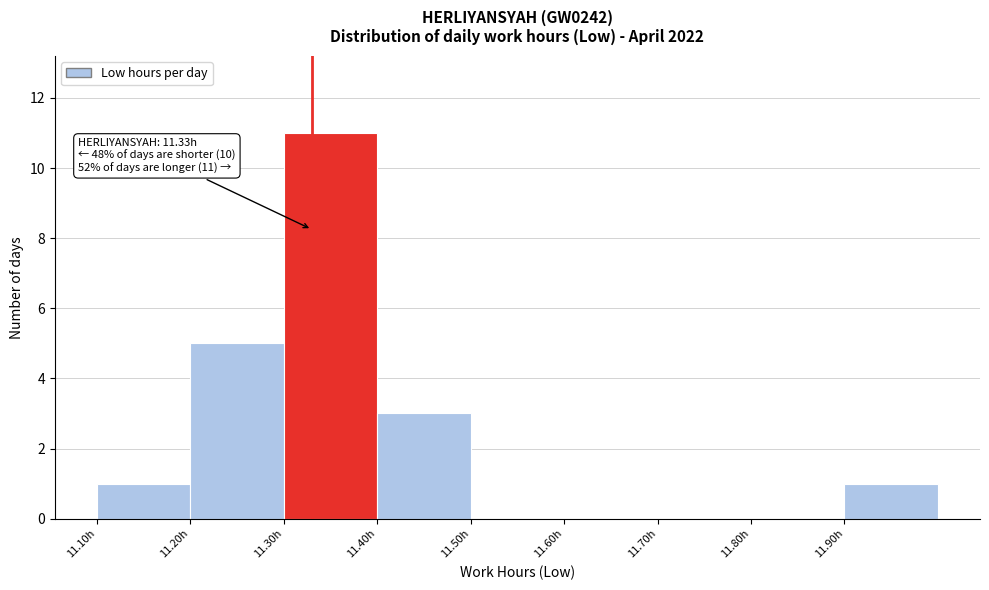

Which range on the x-axis has the tallest bar?

11.3 to 11.4